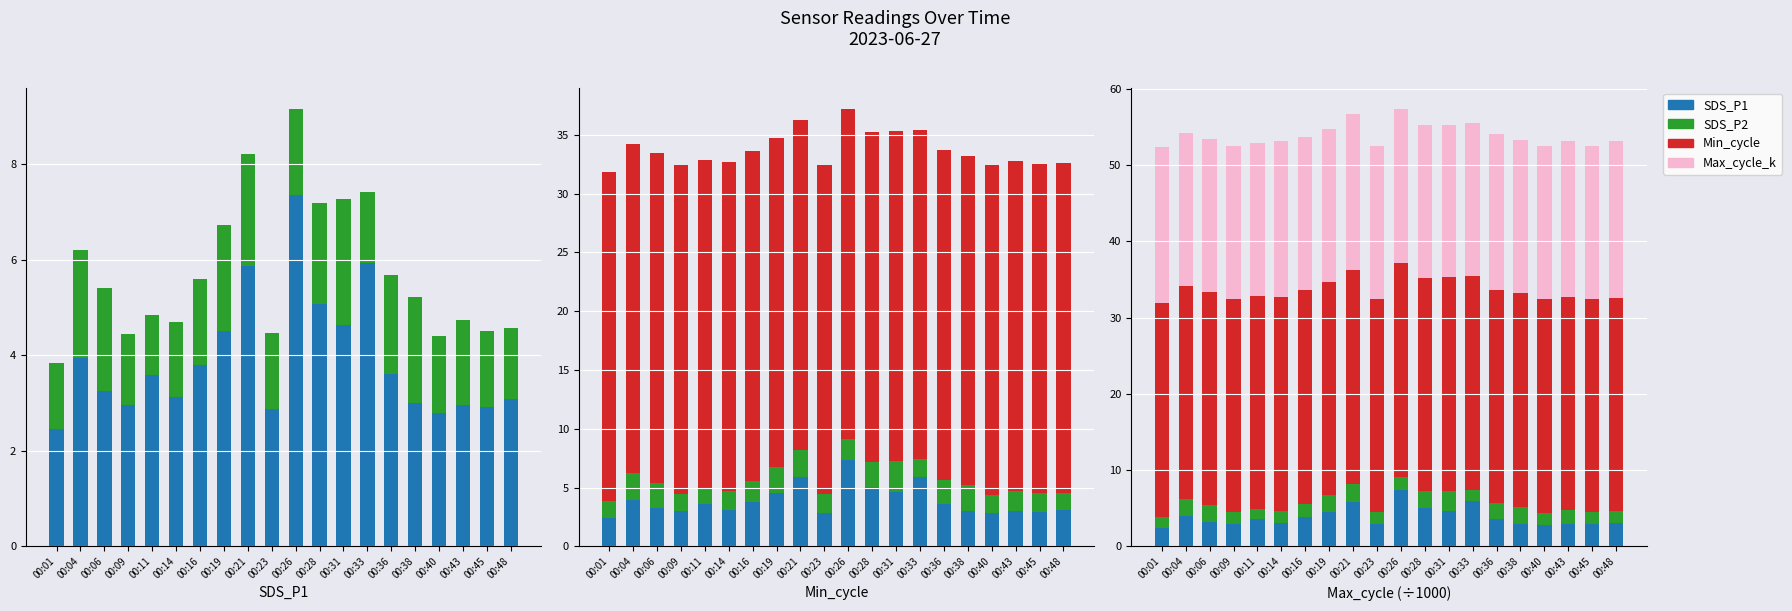

What are all the series names shown in the legend?

SDS_P1, SDS_P2, Min_cycle, Max_cycle_k